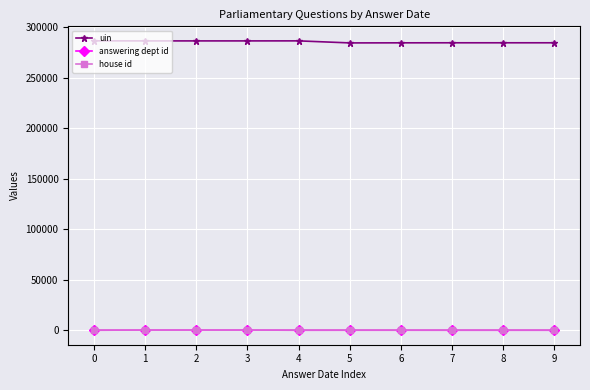

What is the difference between the second highest and minimum values in the answering dept id series?

200